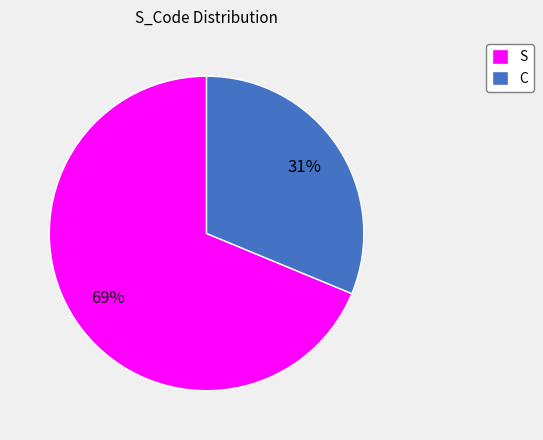

Count the number of slices in the pie.

2